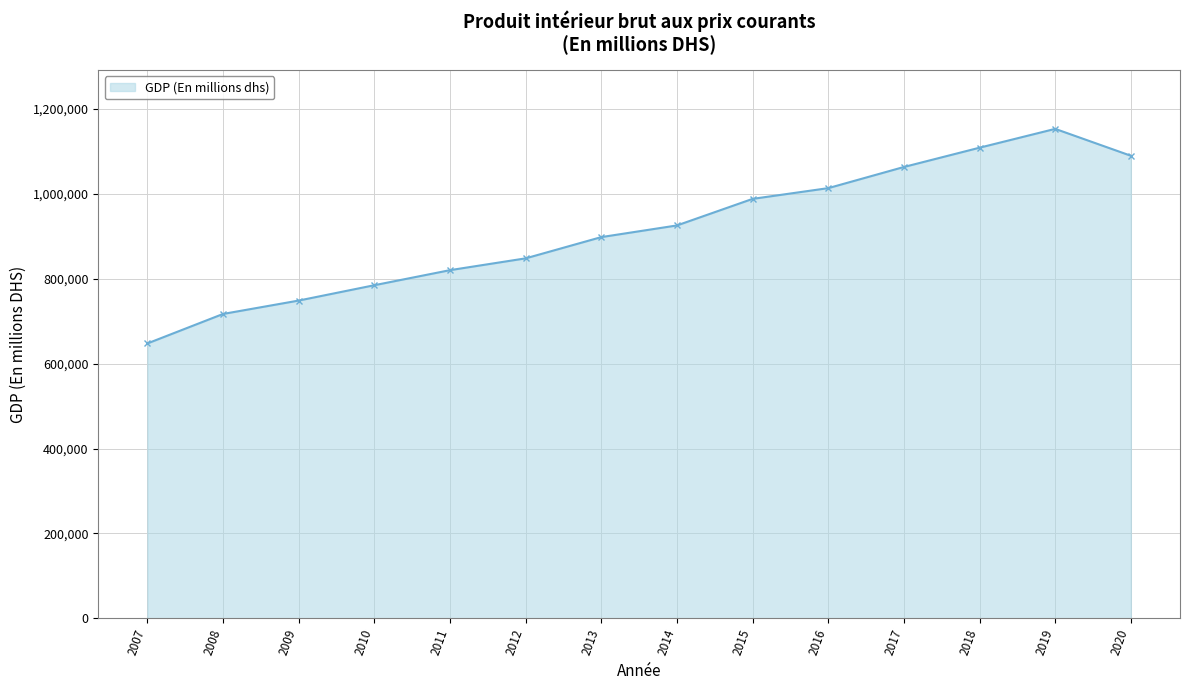

Which has a higher value, 2012 or 2013?

2013